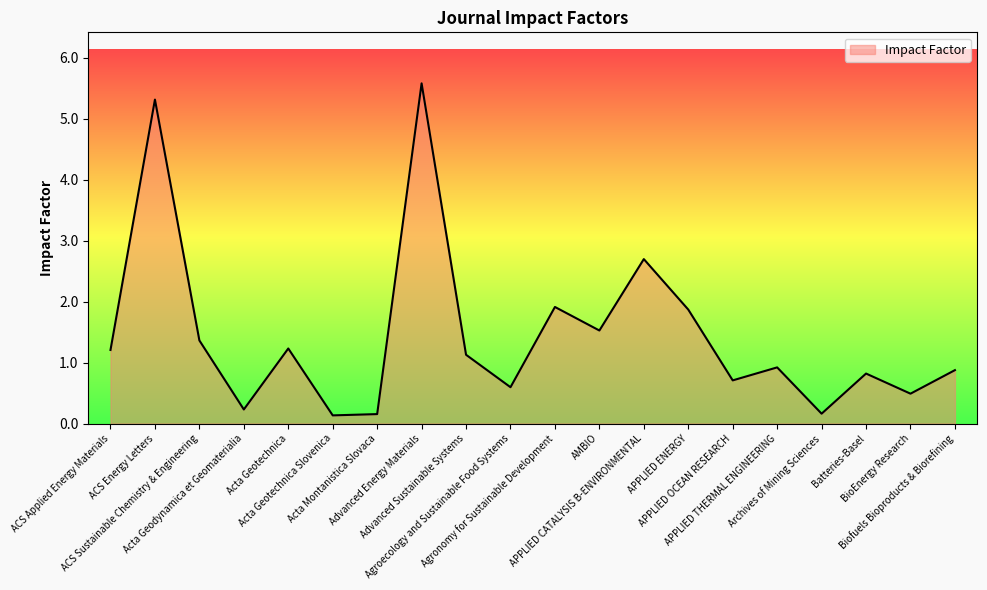

What is the maximum value shown in the chart?

5.6